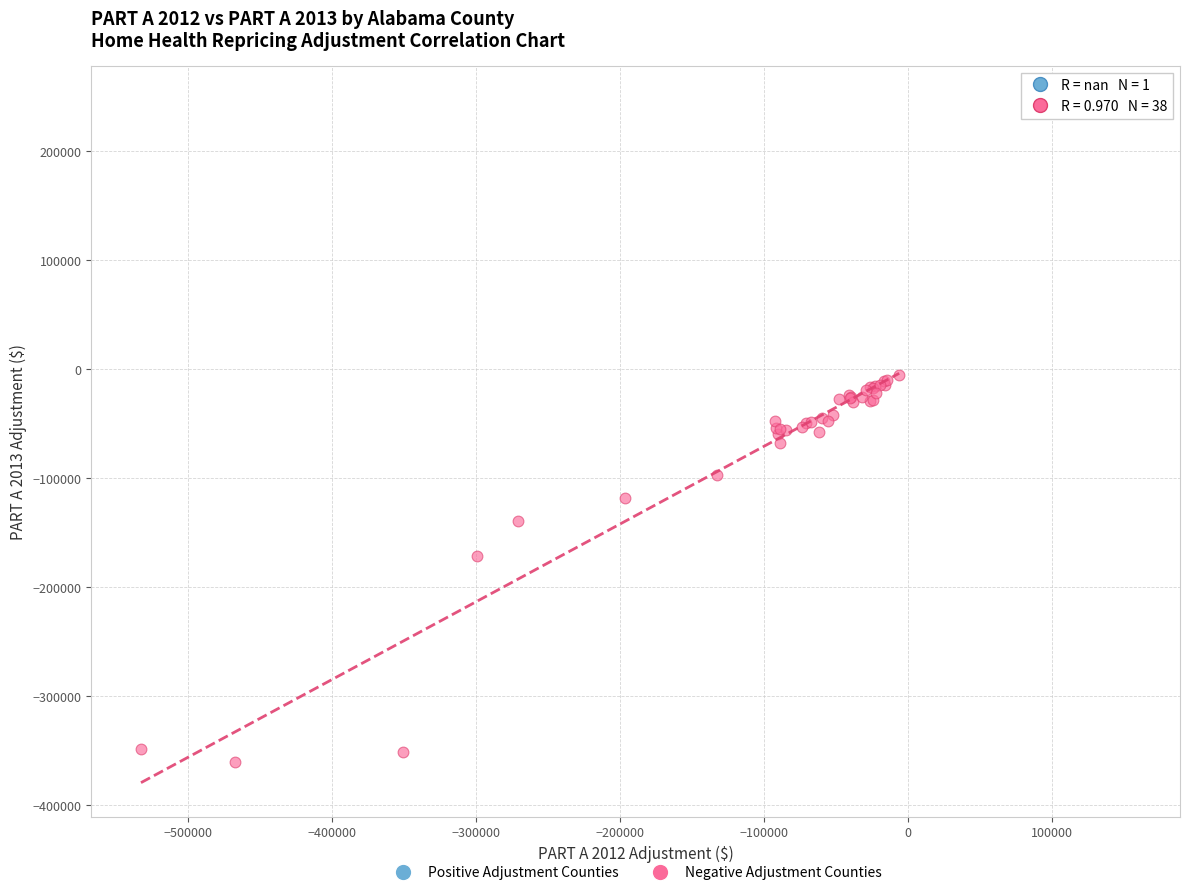

What are all the series names shown in the legend?

Positive Adjustment Counties, Negative Adjustment Counties